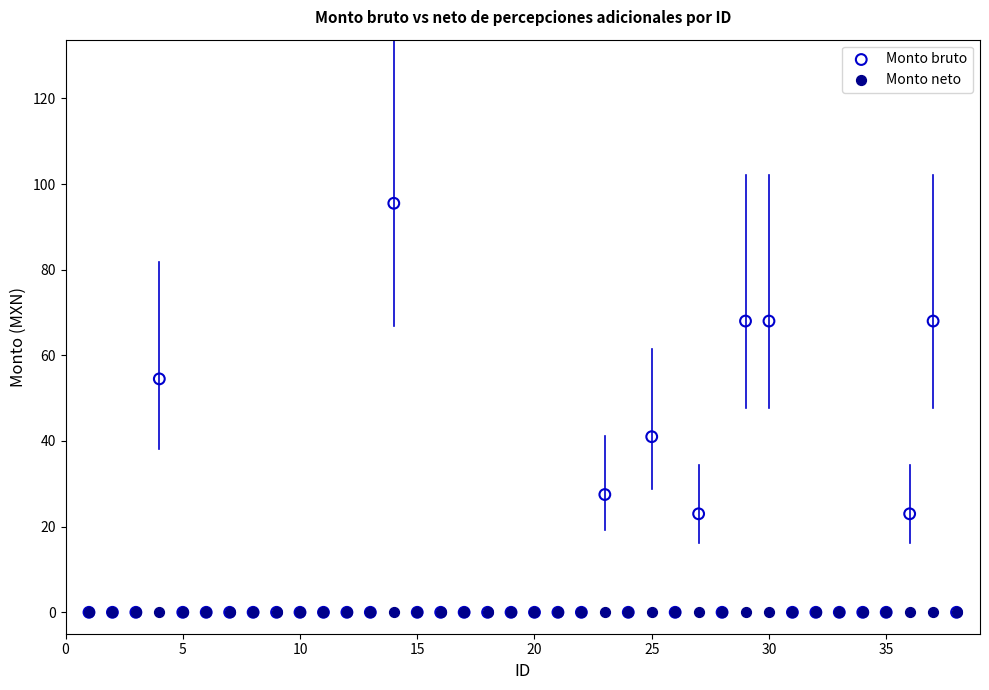

Across all series, what Y value is closest to 47?

41.0